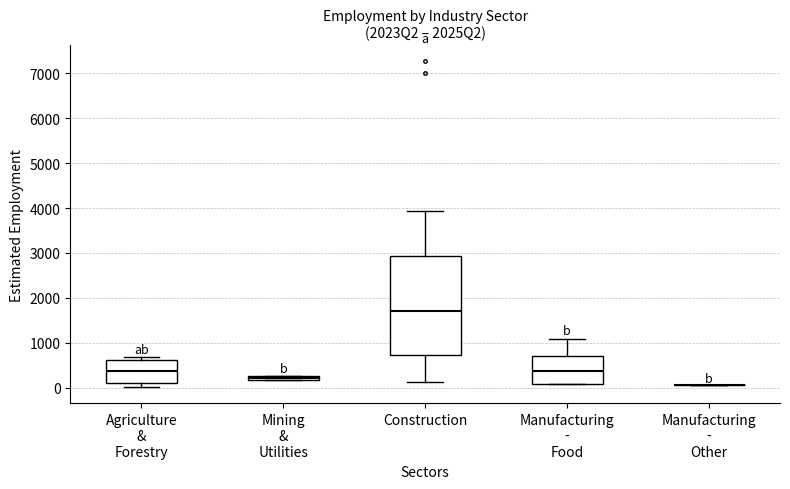

Comparing the boxes themselves (not the whiskers), which one is the tallest?

Construction